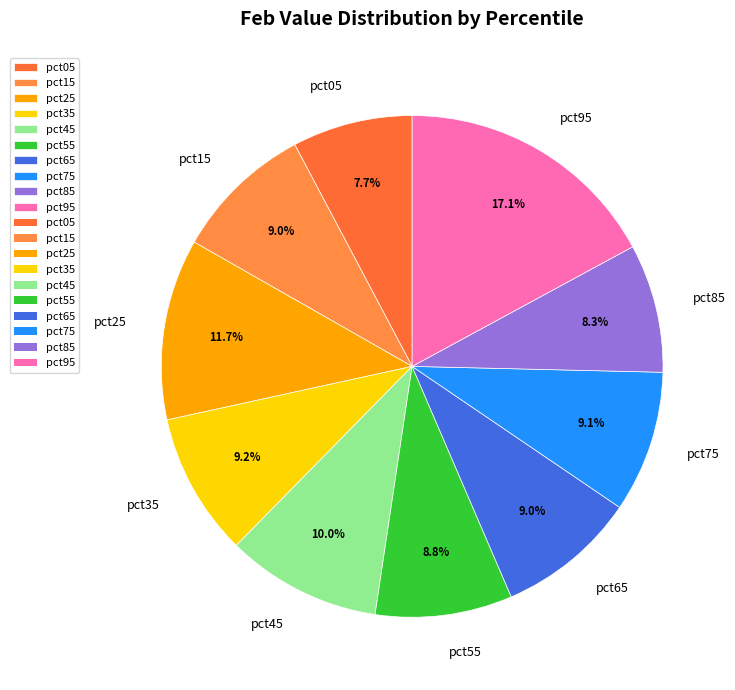

Which category has the biggest portion of the pie?

pct95